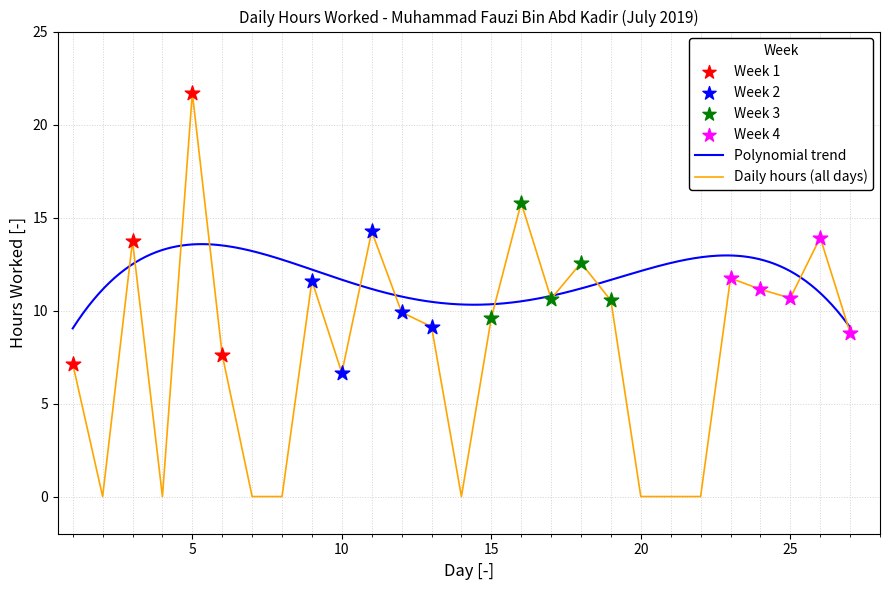

Which has a higher value, 24 or 7?

24